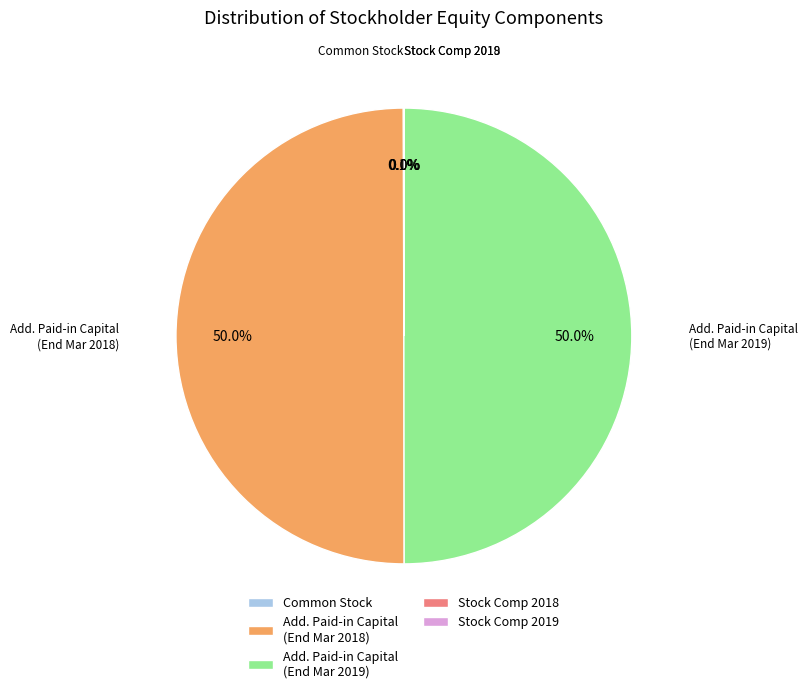

What percentage is NOT represented by Add. Paid-in Capital (End Mar 2019)?

50.0%